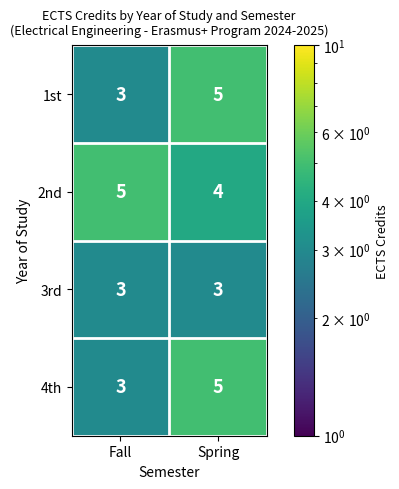

At how many categories does at least one series exceed 4?

2